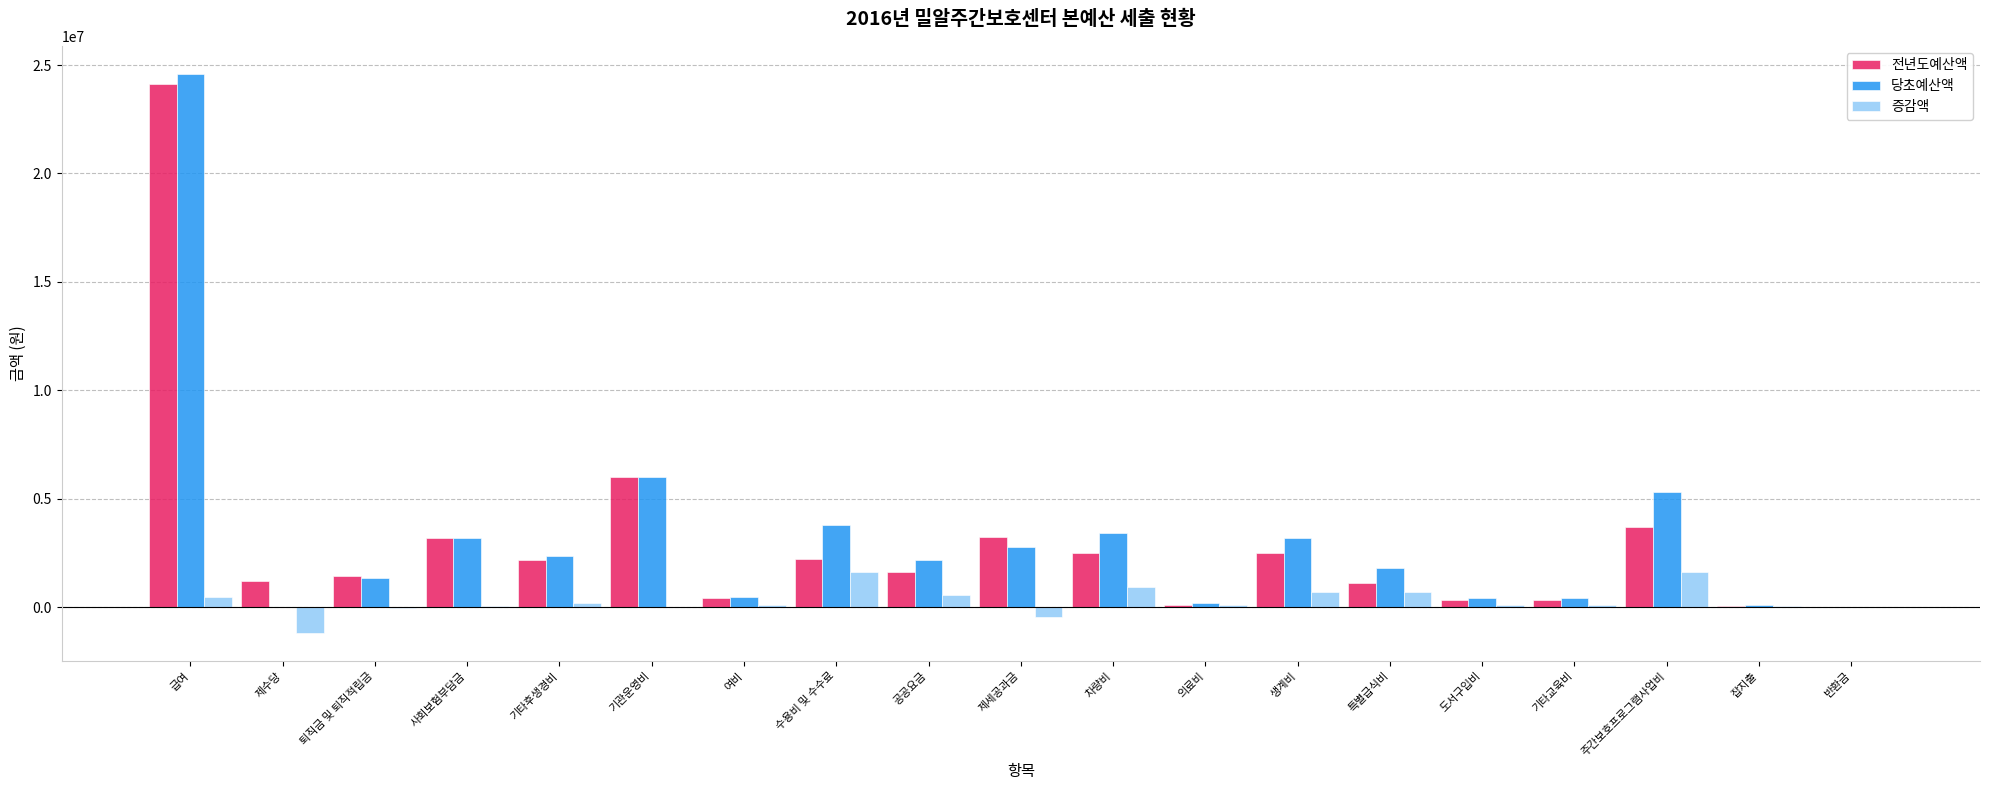

The 당초예산액 series shows 3201360 at 사회보험부담금. True or false?

True